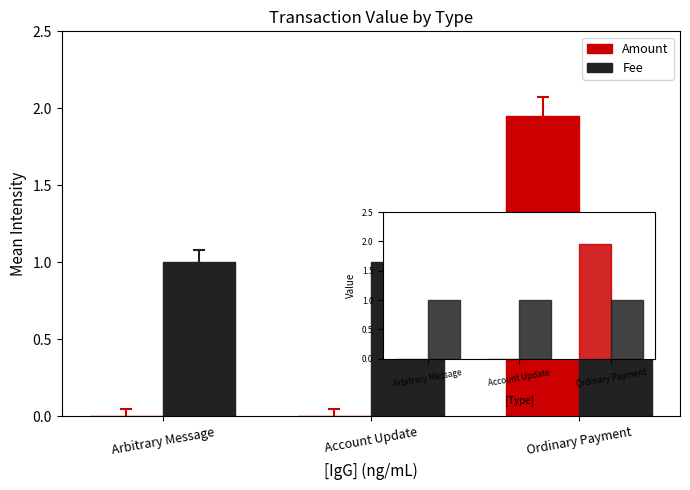

Between Arbitrary Message and Ordinary Payment, which series saw the biggest shift?

Amount